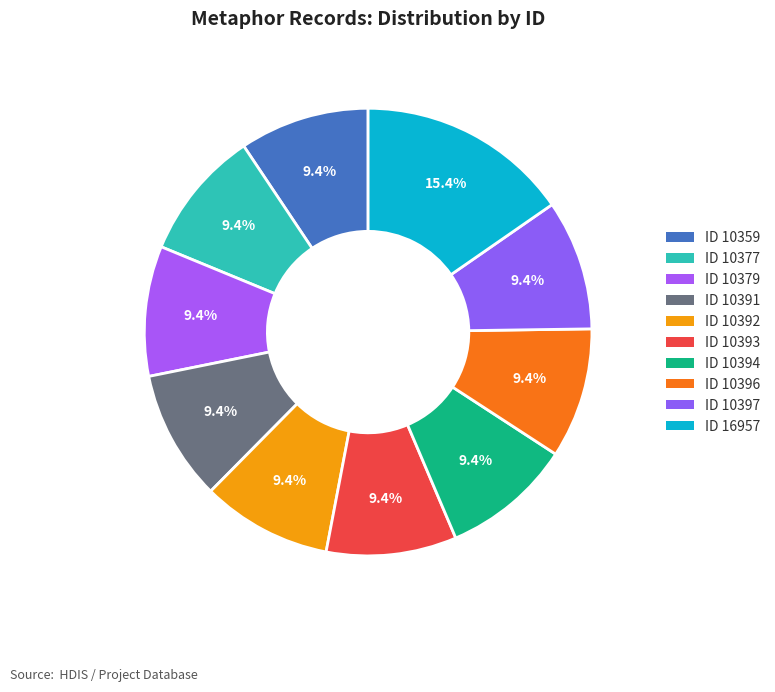

How many slices are in this pie chart?

10